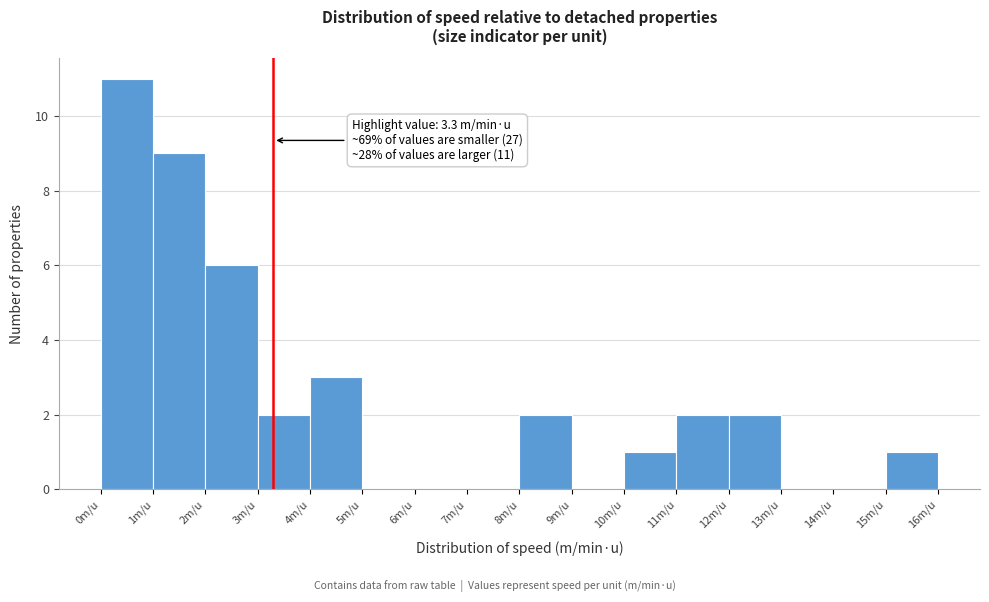

Over which range of the x-axis is the bar tallest?

0 to 1